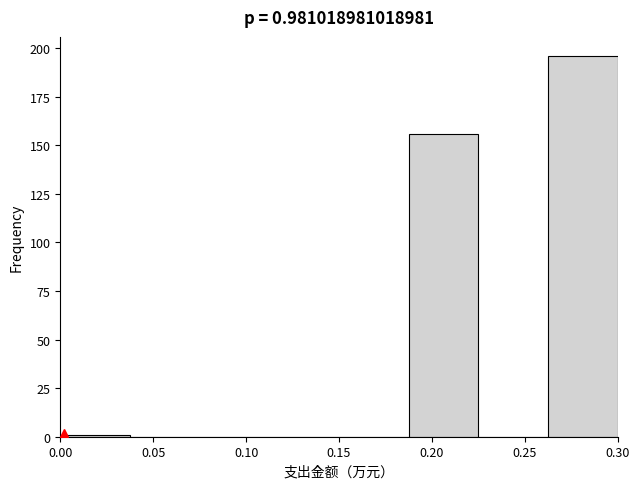

Which range on the x-axis has the tallest bar?

0.265 to 0.300